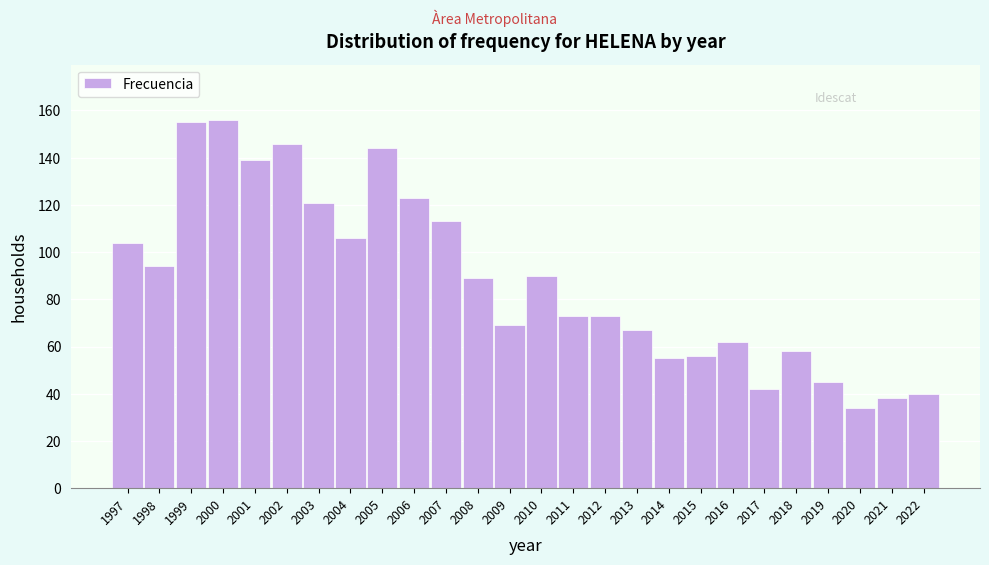

Reading right to left, what are all the values shown in this chart?

40	38	34	45	58	42	62	56	55	67	73	73	90	69	89	113	123	144	106	121	146	139	156	155	94	104